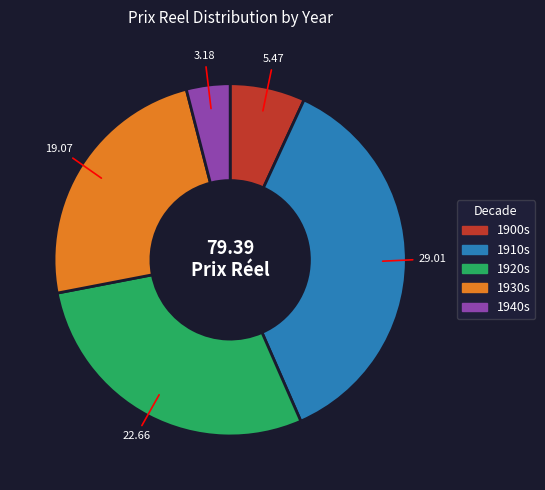

Is there any slice that represents more than half of the pie?

No